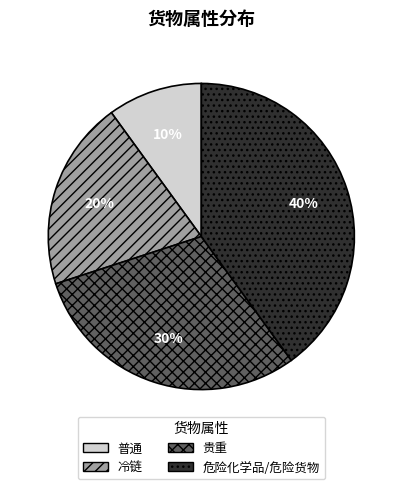

To the nearest percent, what portion does 普通 represent?

10%